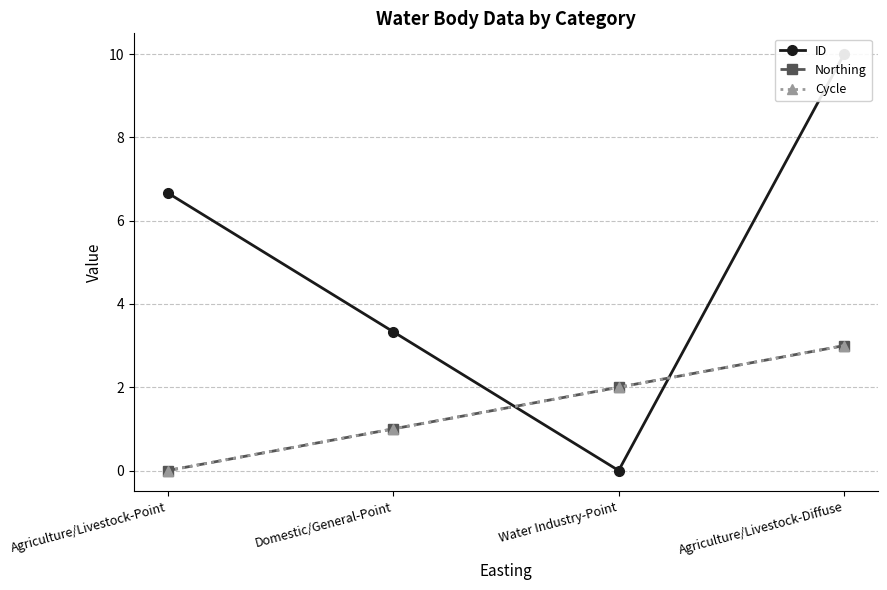

At how many categories does at least one series exceed 3?

3